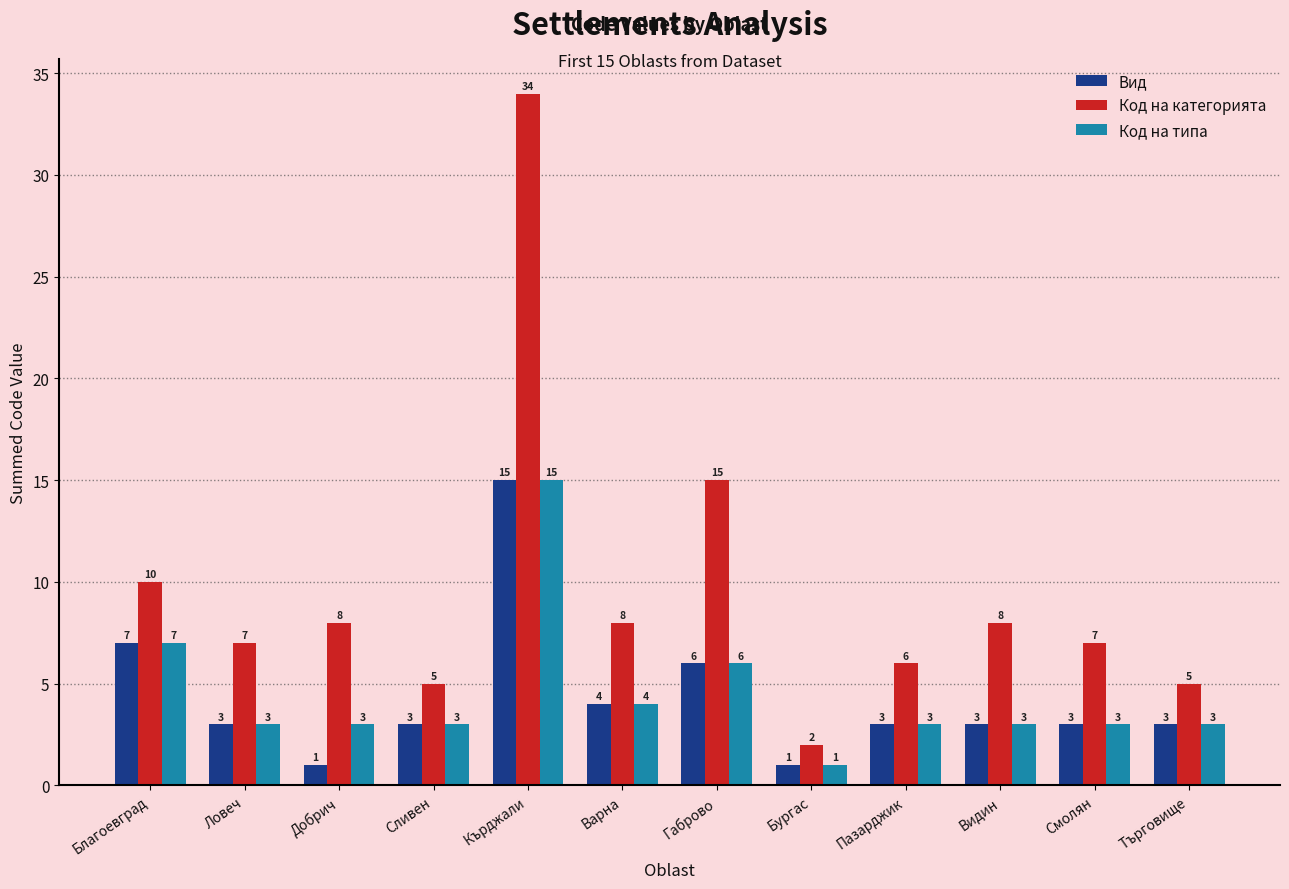

Which series has the largest range (max minus min)?

Код на категорията